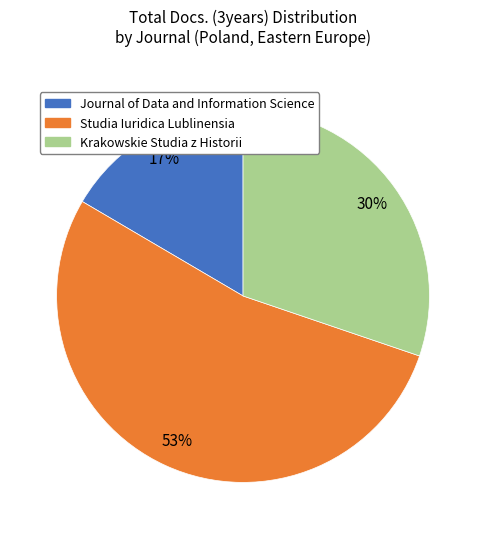

To the nearest percent, what is the average slice percentage?

33%